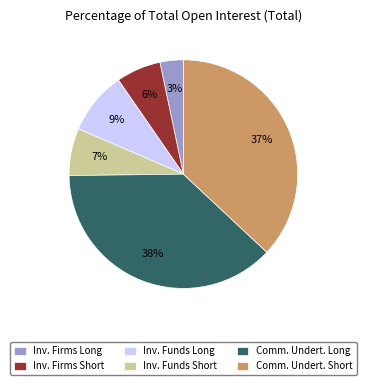

Is Comm. Undert. Long the majority of the pie?

No